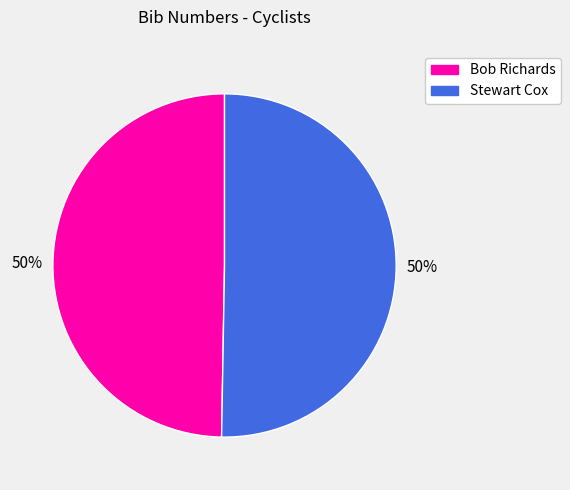

True or false: Stewart Cox accounts for 39% of the total.

False